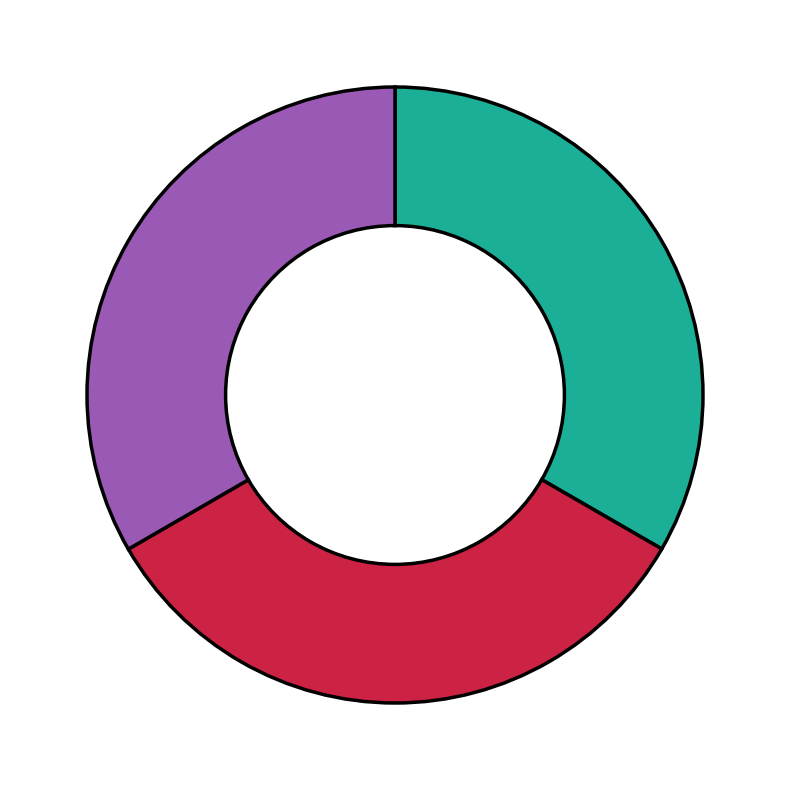

Does any single category account for the majority?

No